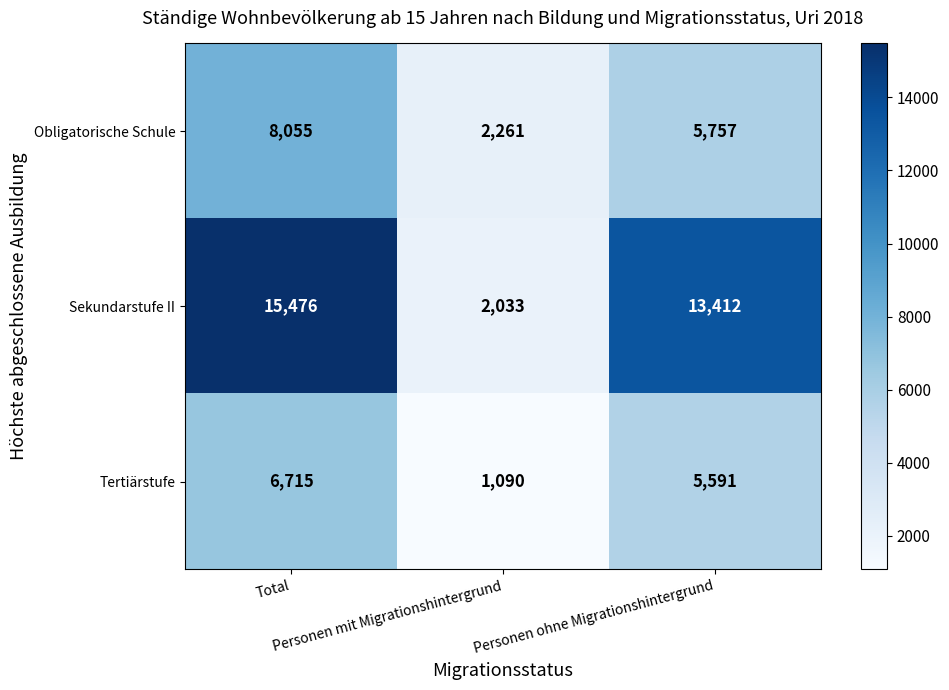

Which category has the highest value across all series?

Total